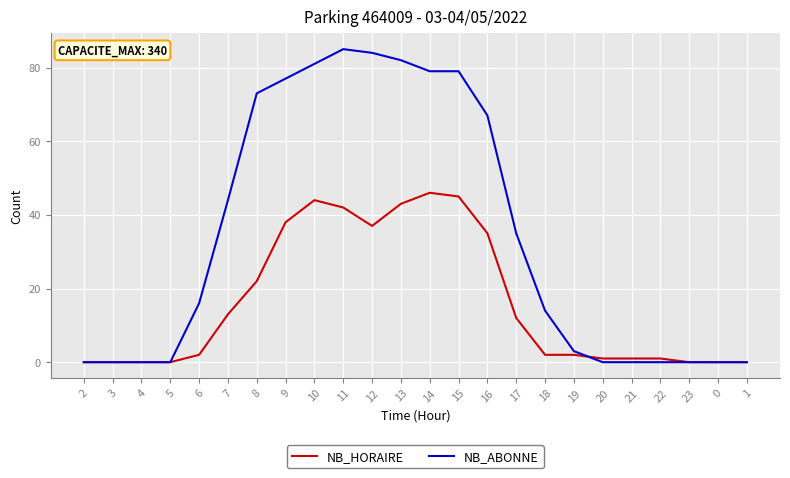

What is the maximum value shown in the chart?

85